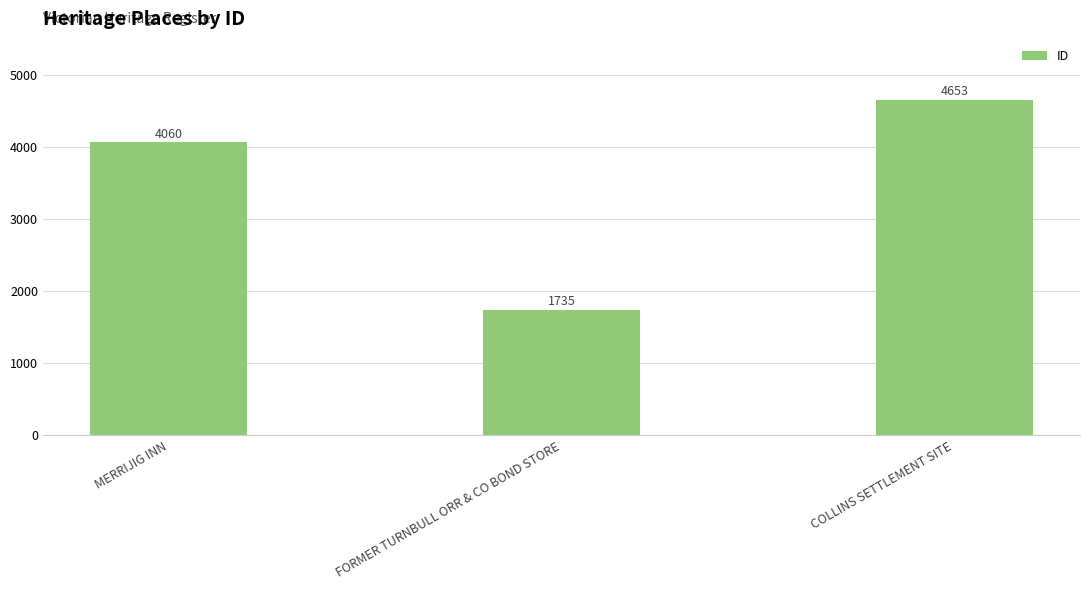

Where is the data nearest to the value 3194?

MERRIJIG INN